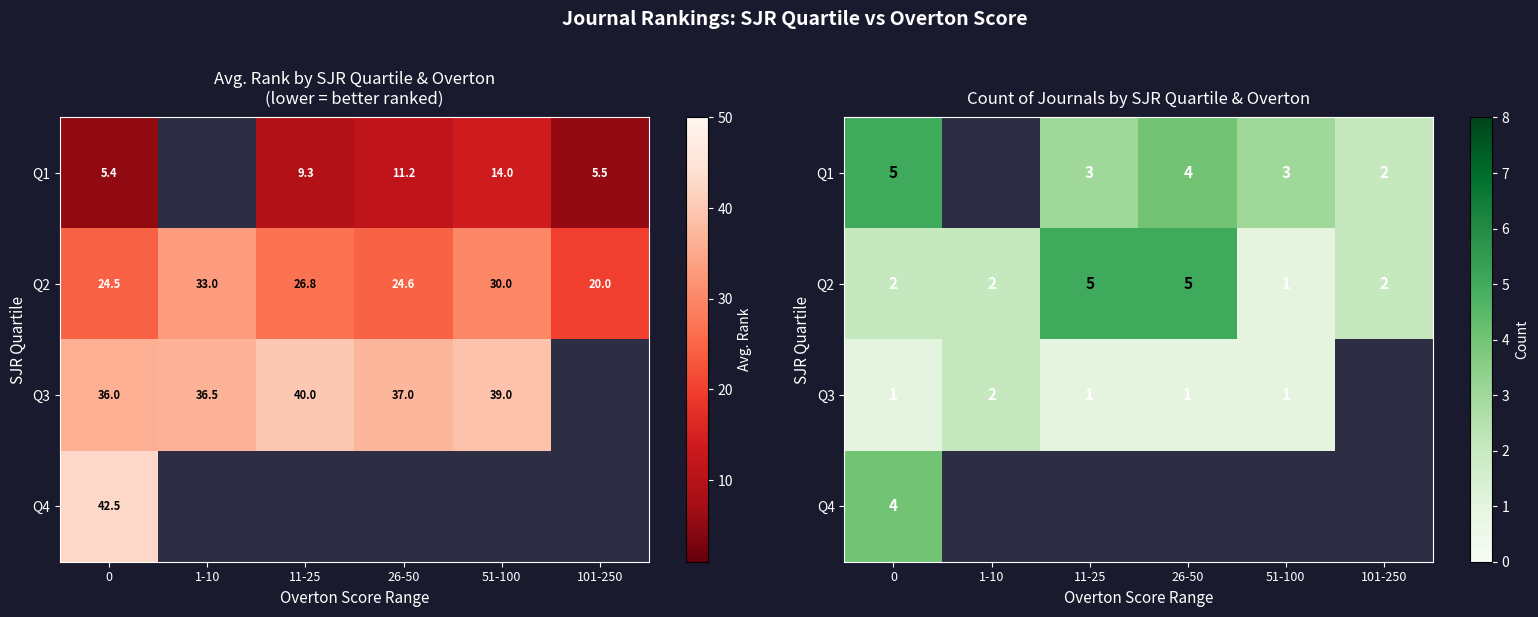

At how many categories does at least one series exceed 4?

3